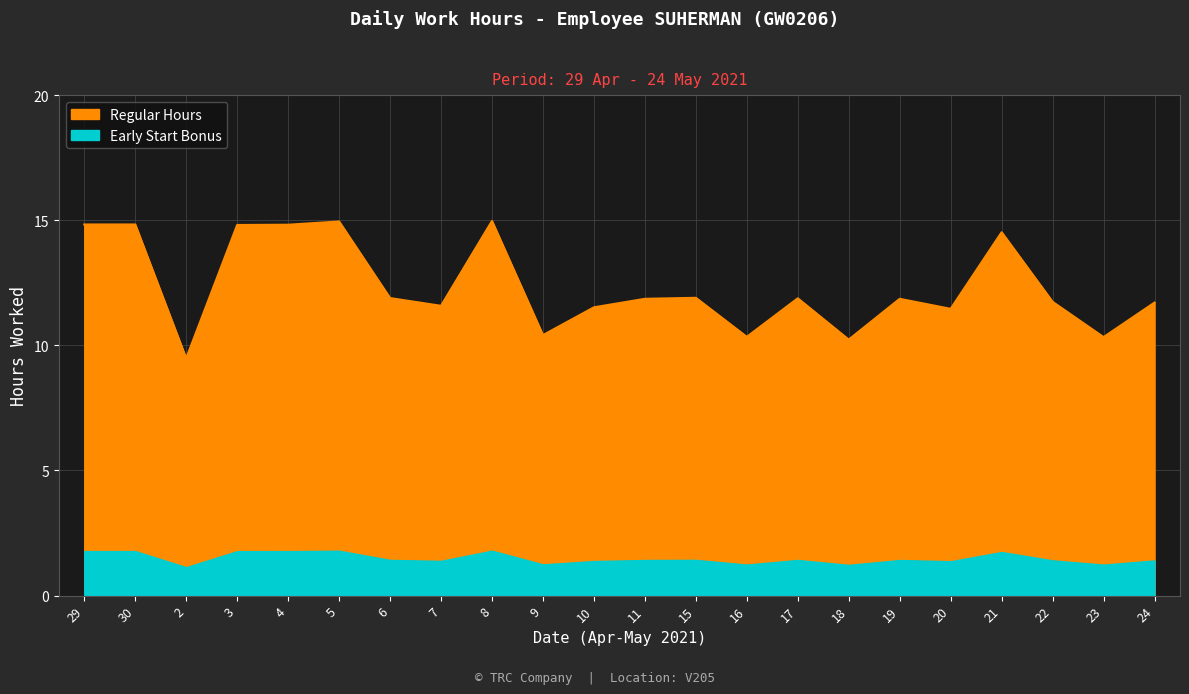

Approximately how many times larger is the value at 4 compared to 8?

1.0